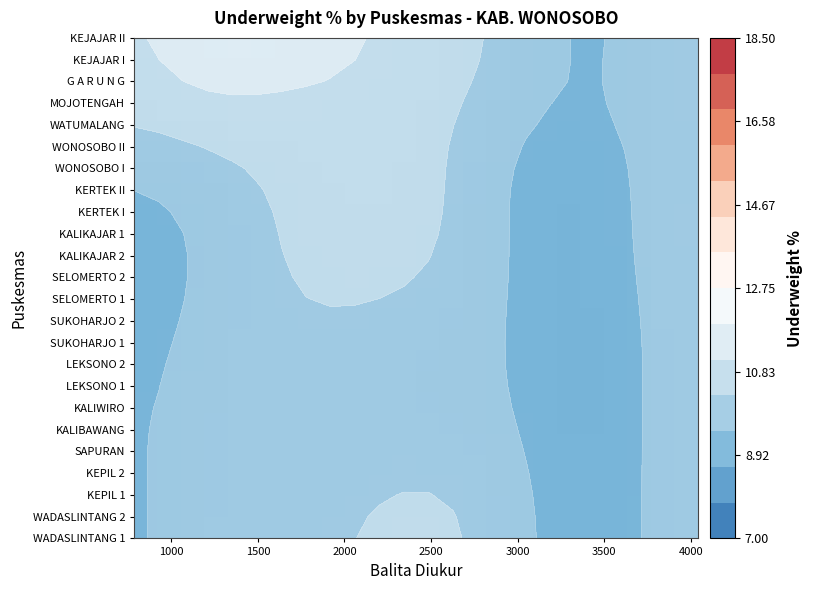

What is the maximum value shown in the chart?

11.6